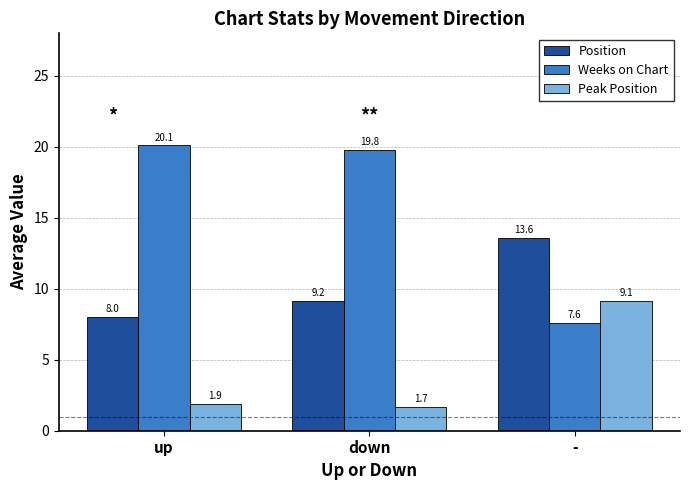

Between down and -, which series saw the biggest shift?

Weeks on Chart